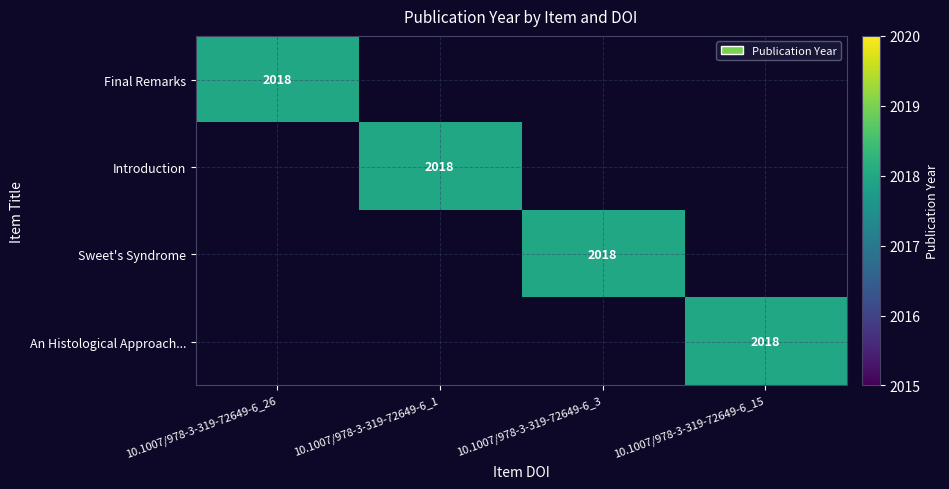

Is it true that Introduction equals 1286 at 10.1007/978-3-319-72649-6_1?

False